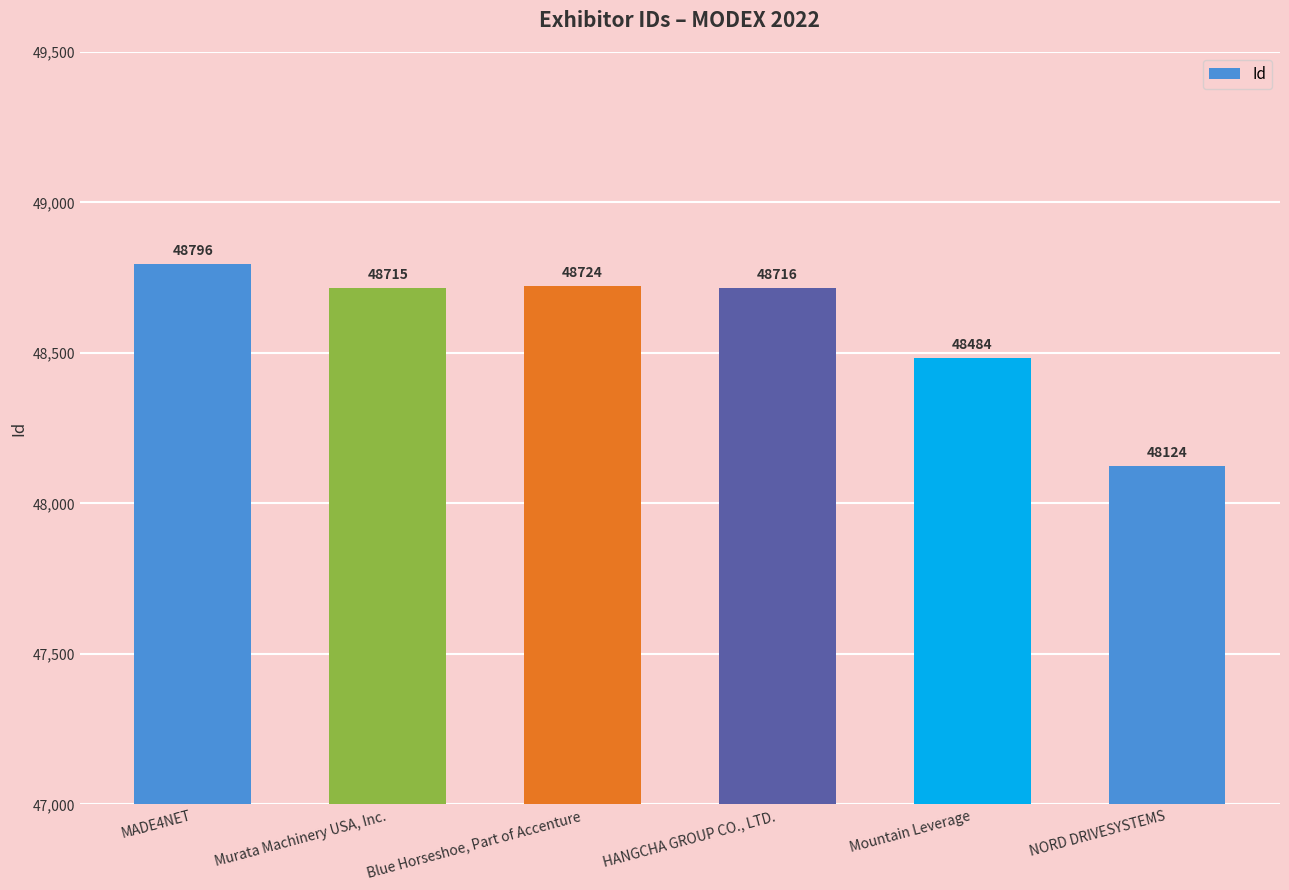

Which has a higher value, HANGCHA GROUP CO., LTD. or Murata Machinery USA, Inc.?

HANGCHA GROUP CO., LTD.